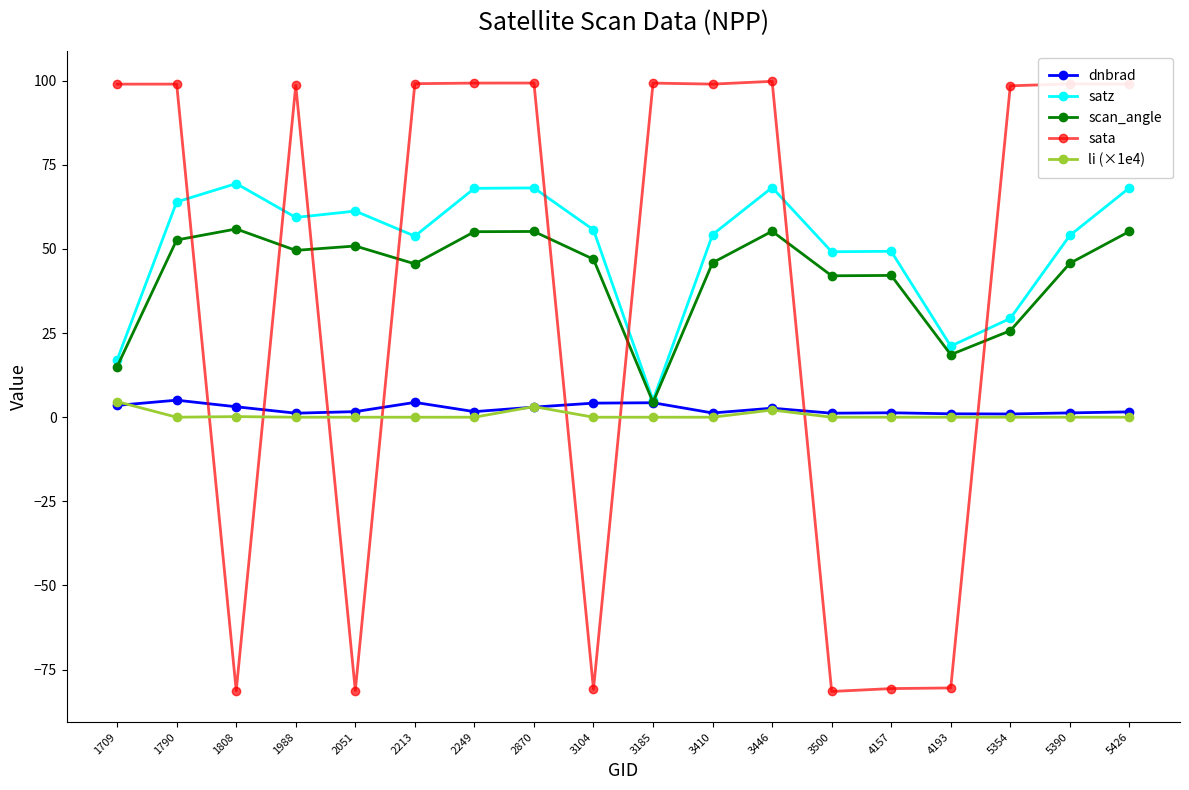

True or false: satz and li (×1e4) intersect in this chart.

False